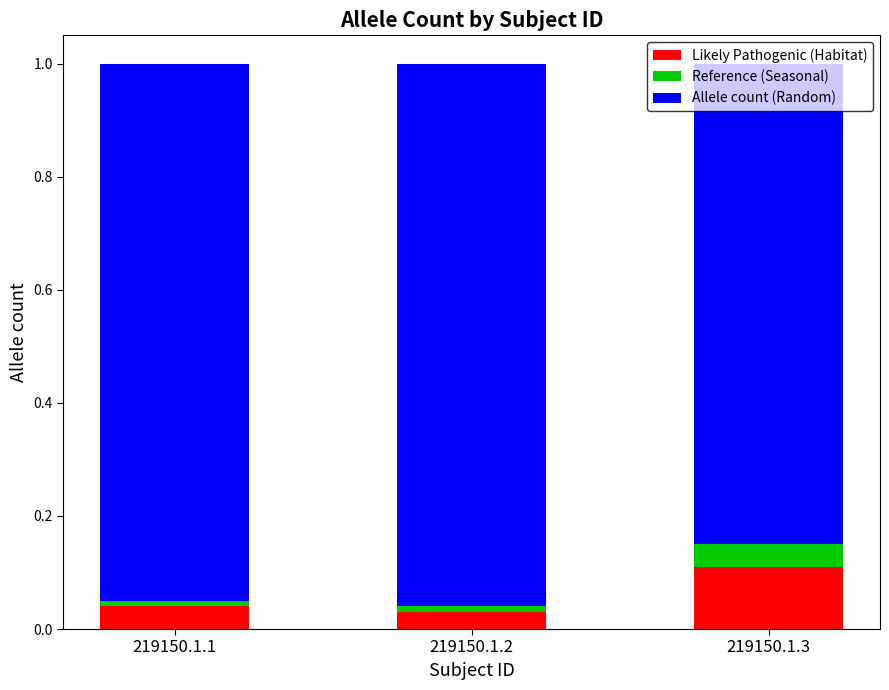

The Likely Pathogenic (Habitat) series shows 0.0 at 219150.1.2. True or false?

True